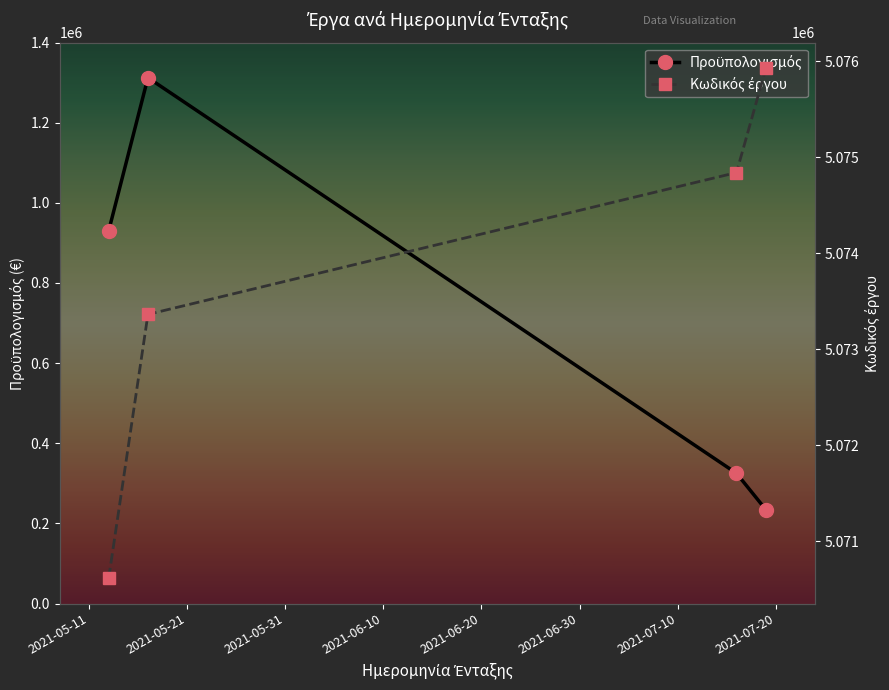

What is the value of the Κωδικός έργου point at the 3rd from the left?

5074841.0